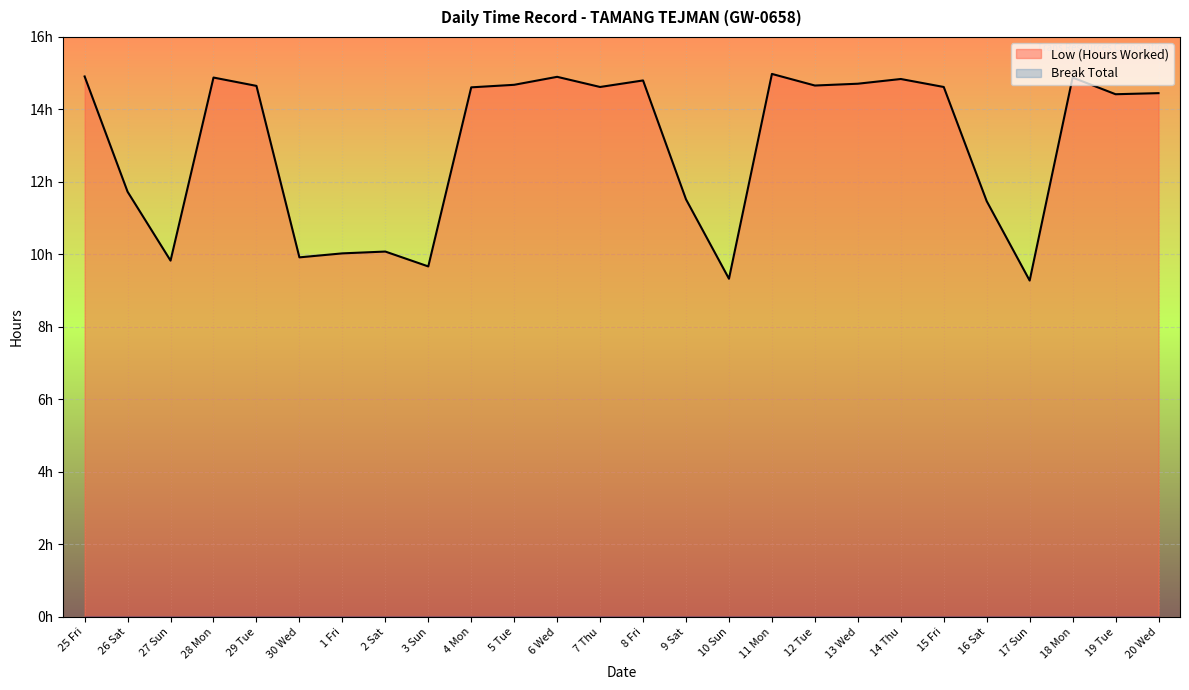

The chart shows a value of 14.4 at 20 Wed. True or false?

True